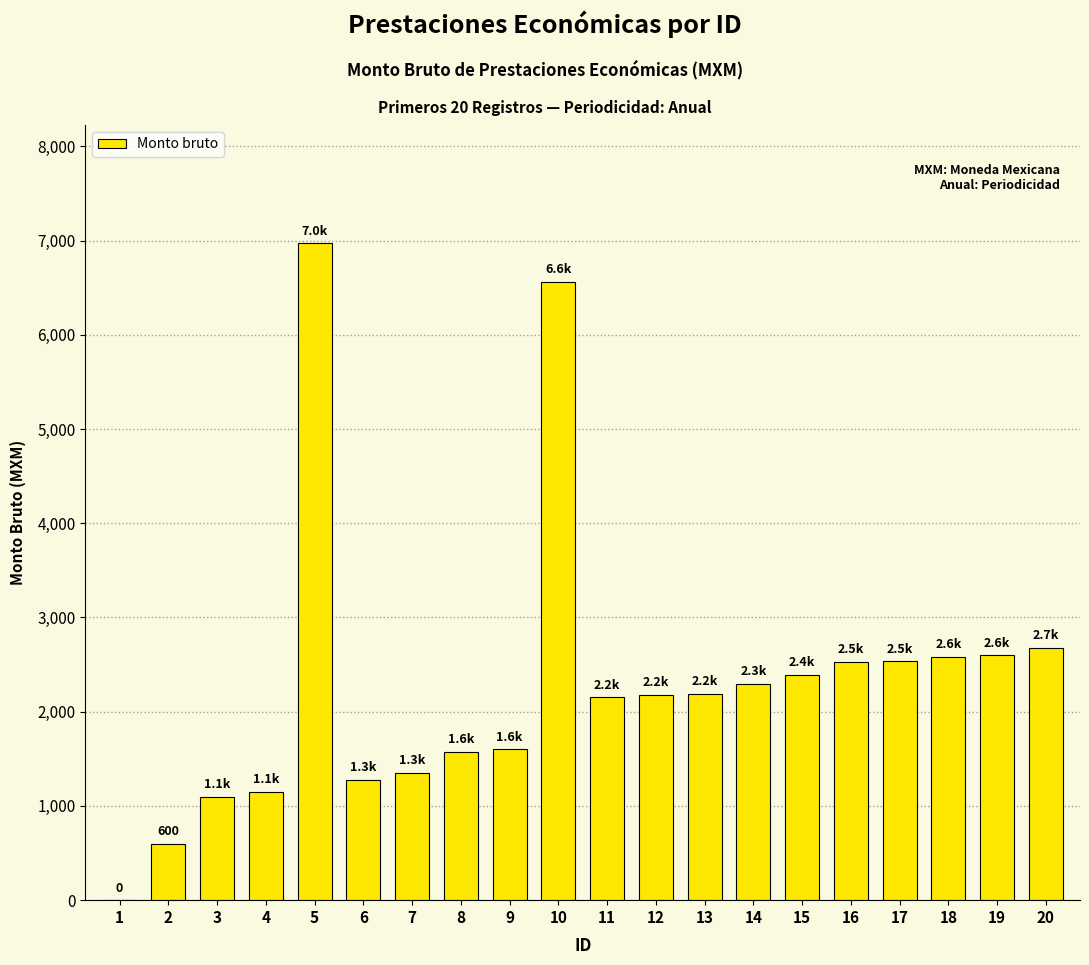

Count the number of values greater than 2192.

10